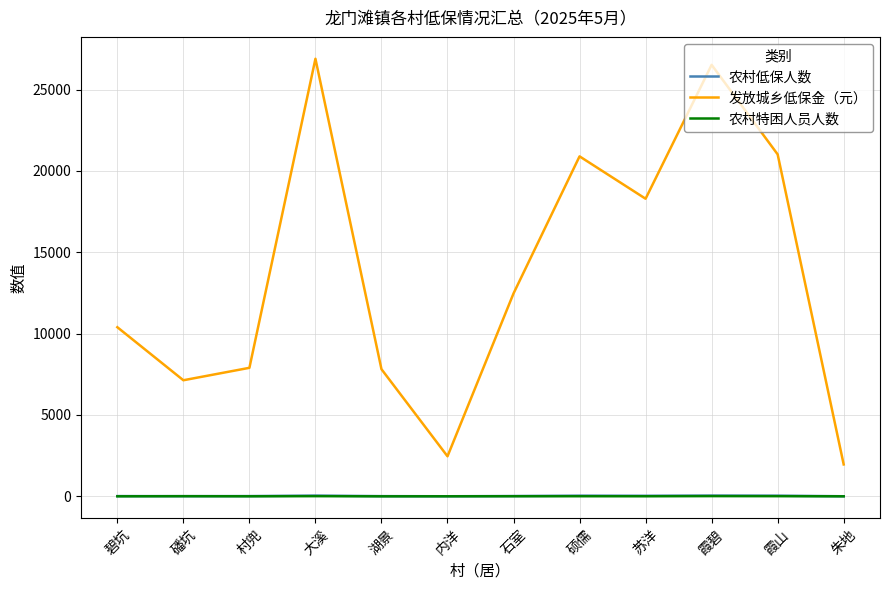

True or false: 发放城乡低保金（元） and 农村低保人数 intersect in this chart.

False